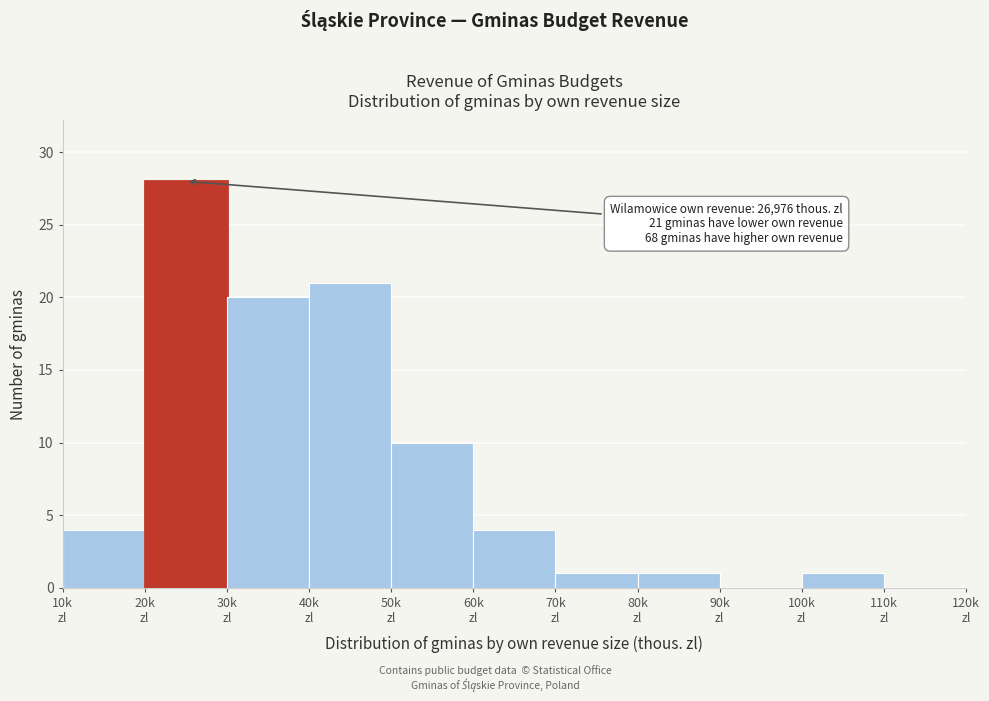

What is the maximum value shown in the chart?

28